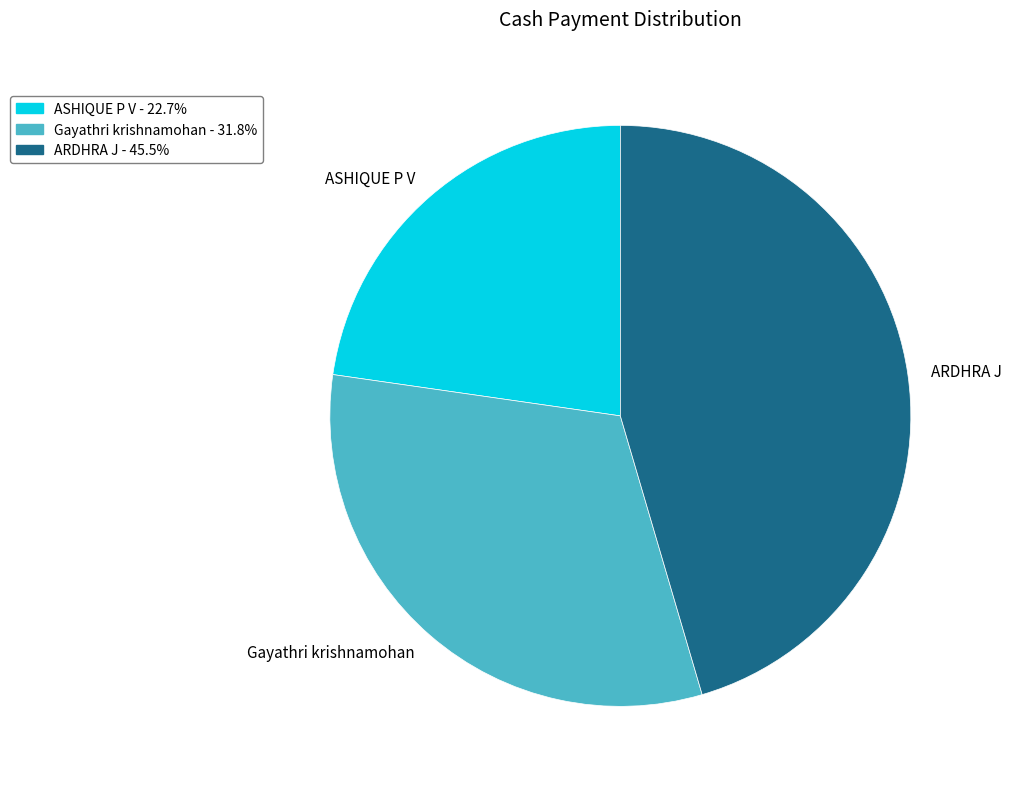

How many slices are in this pie chart?

3